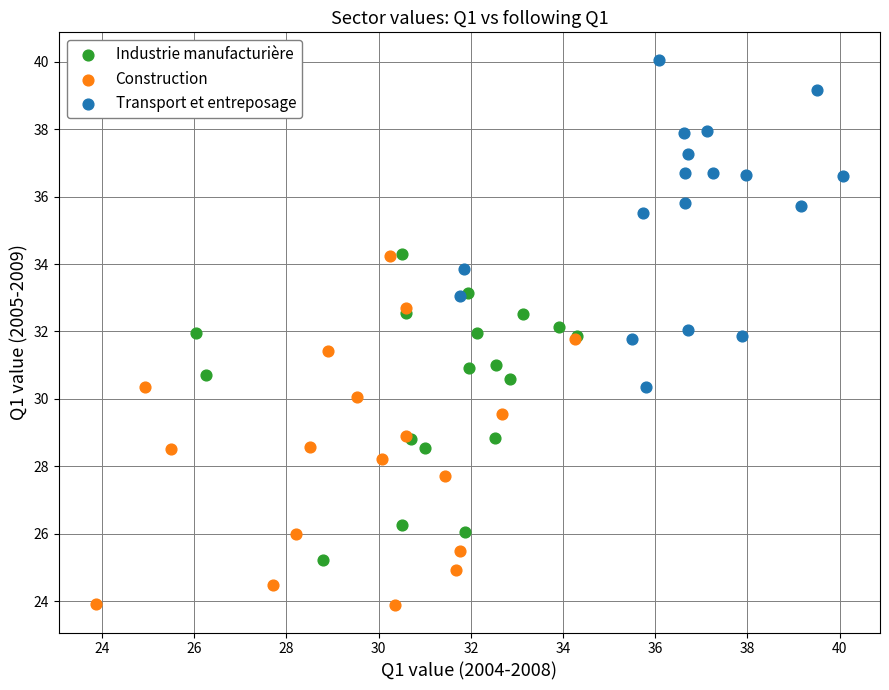

What are all the series names shown in the legend?

Industrie manufacturière, Construction, Transport et entreposage